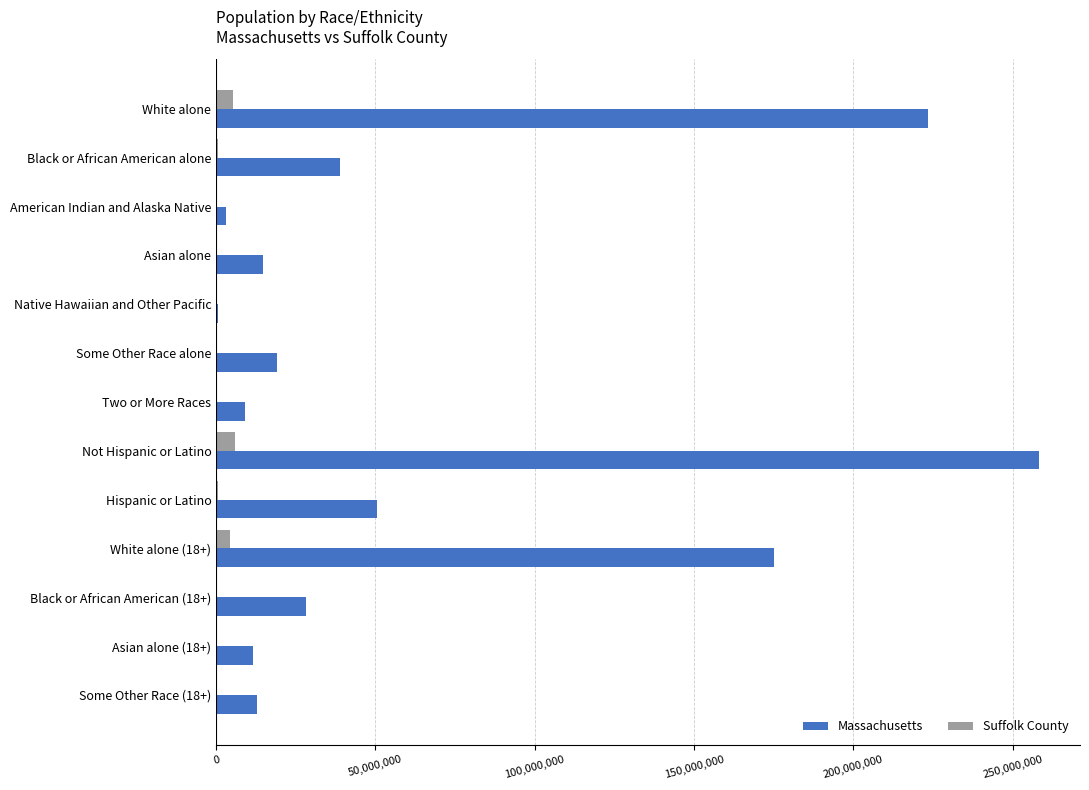

What are all the series names shown in the legend?

Massachusetts, Suffolk County